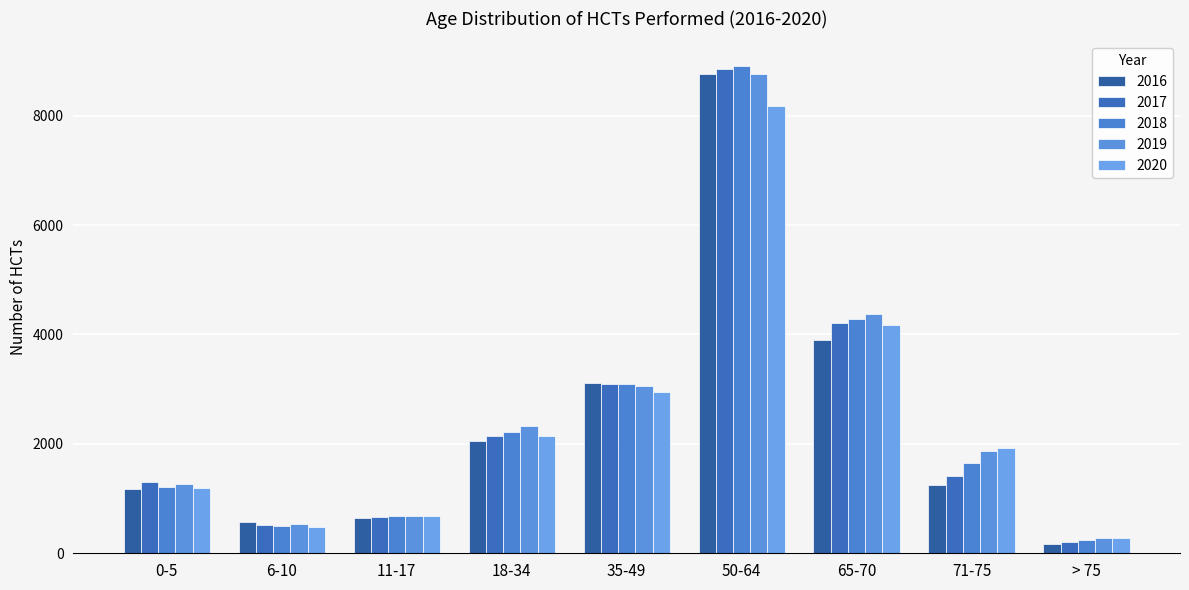

Is the value of 2017 at 11-17 greater than the value of 2018 at 18-34?

No